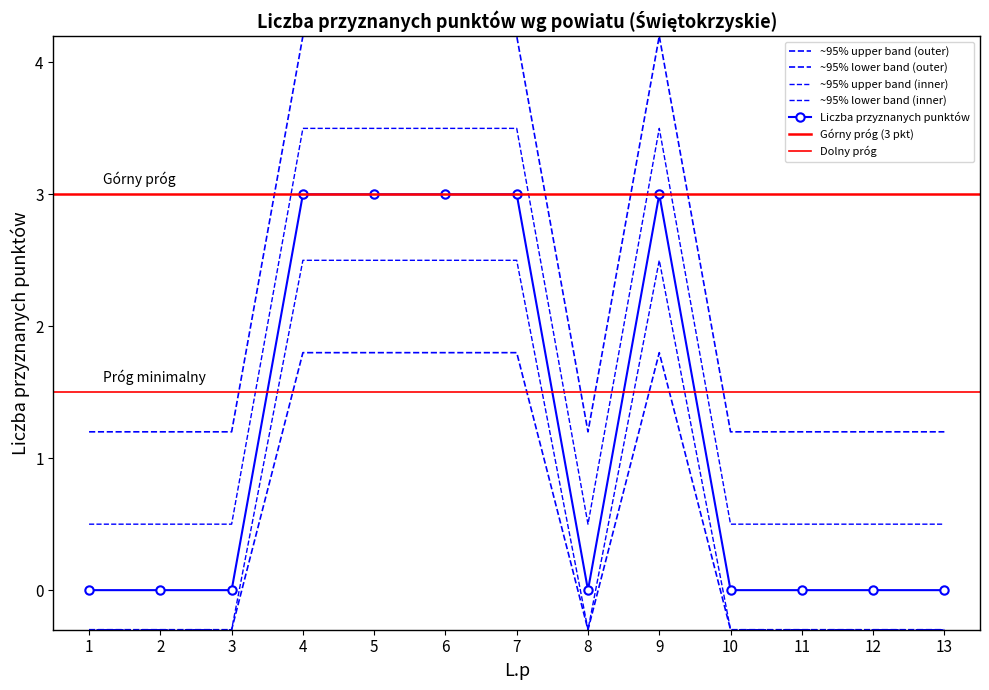

Is it true that the value at 8 is -0.1?

False